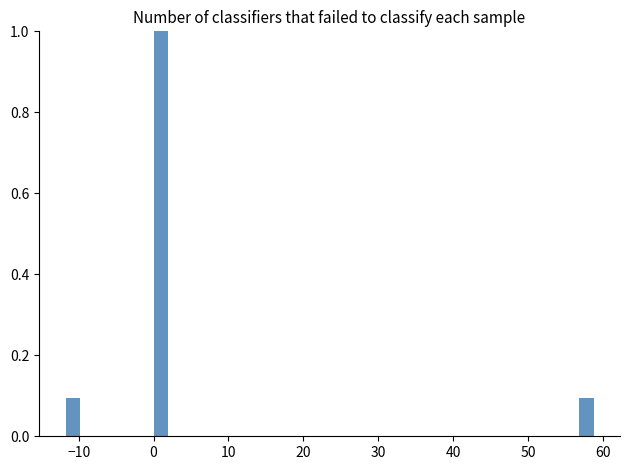

Read against the x-axis, roughly where is the centre of the tallest bar?

1